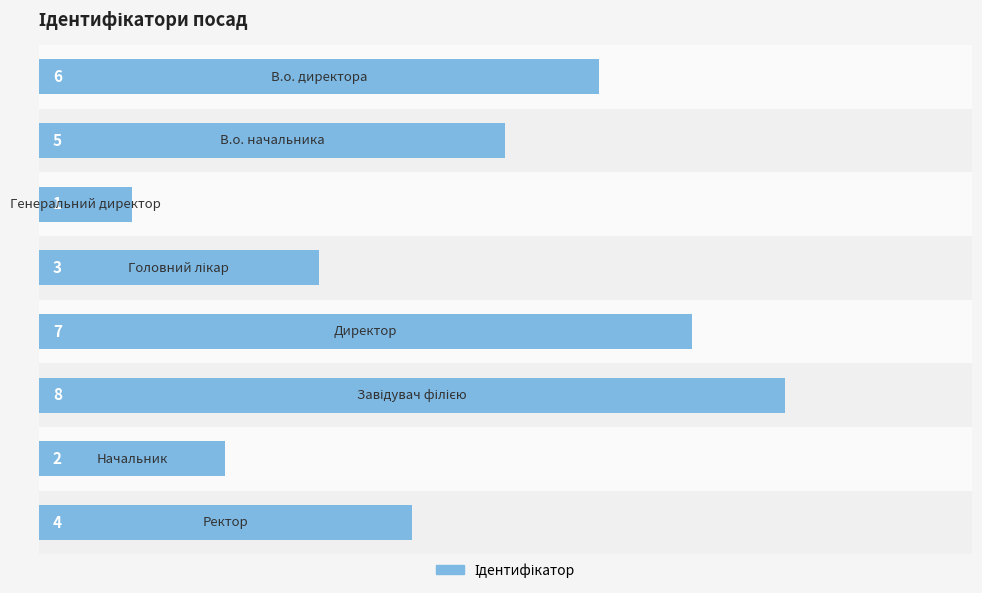

What is the difference between the second highest and second lowest values?

5